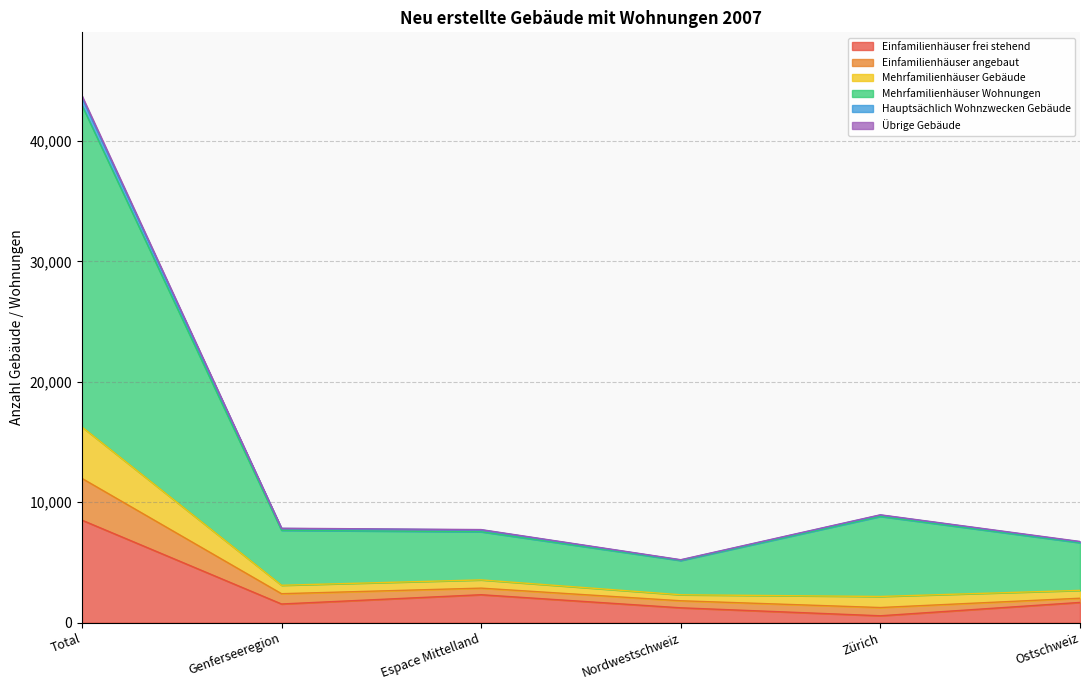

At which category is the sum across all series the highest?

Total